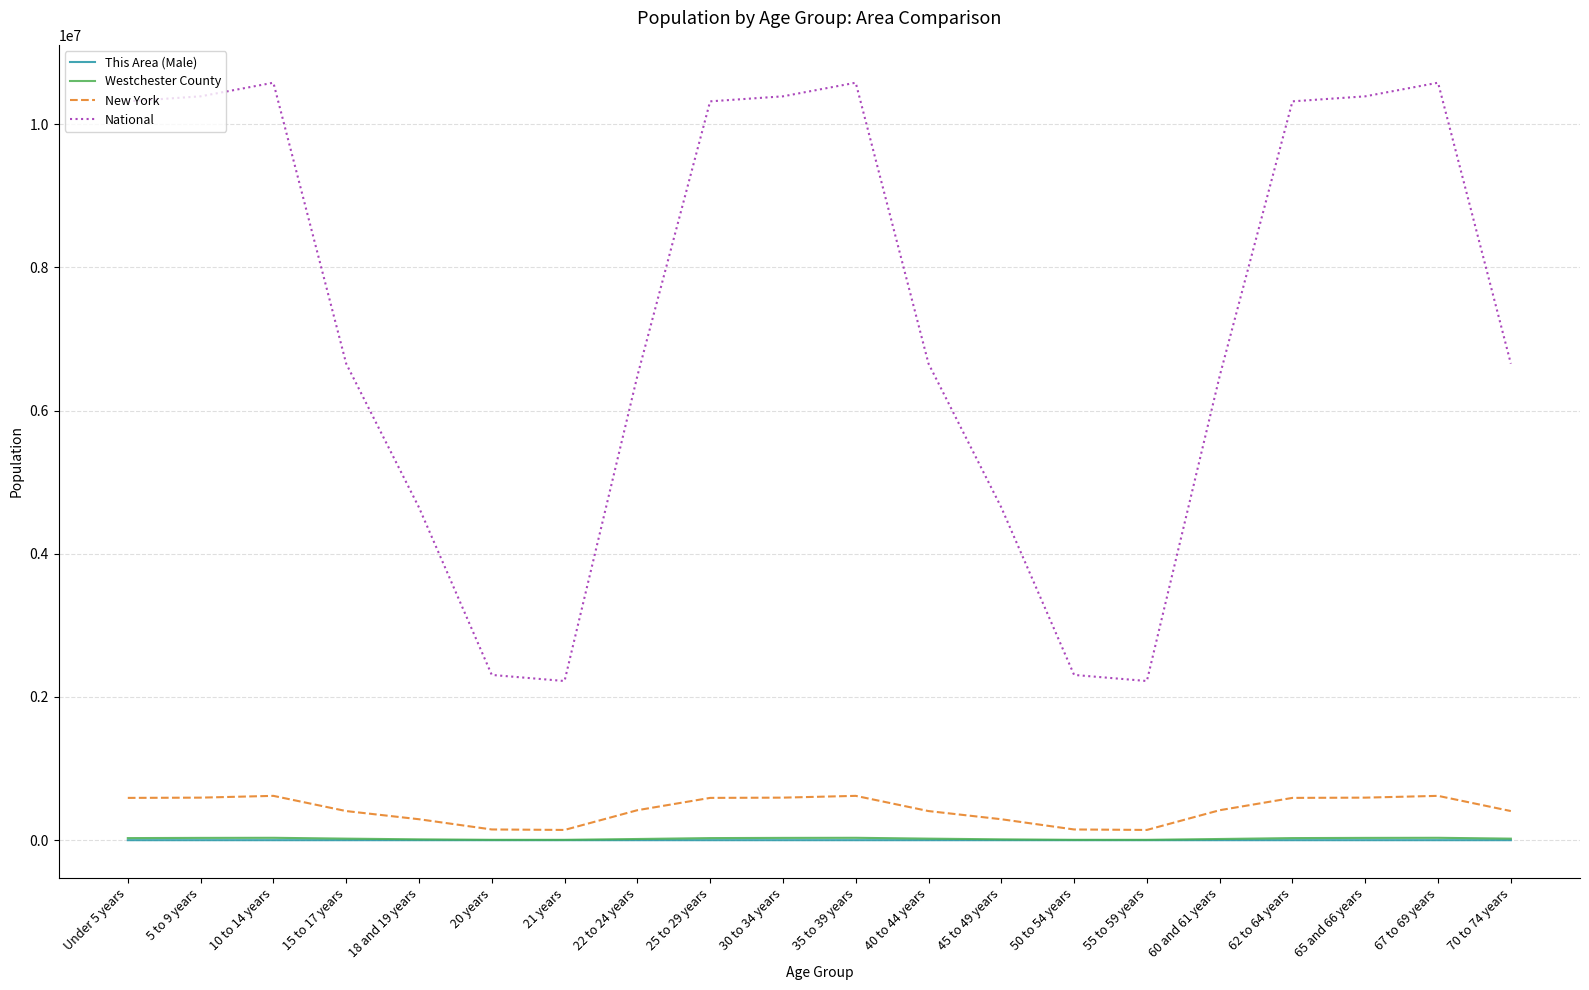

What is the maximum value for National?

10579862